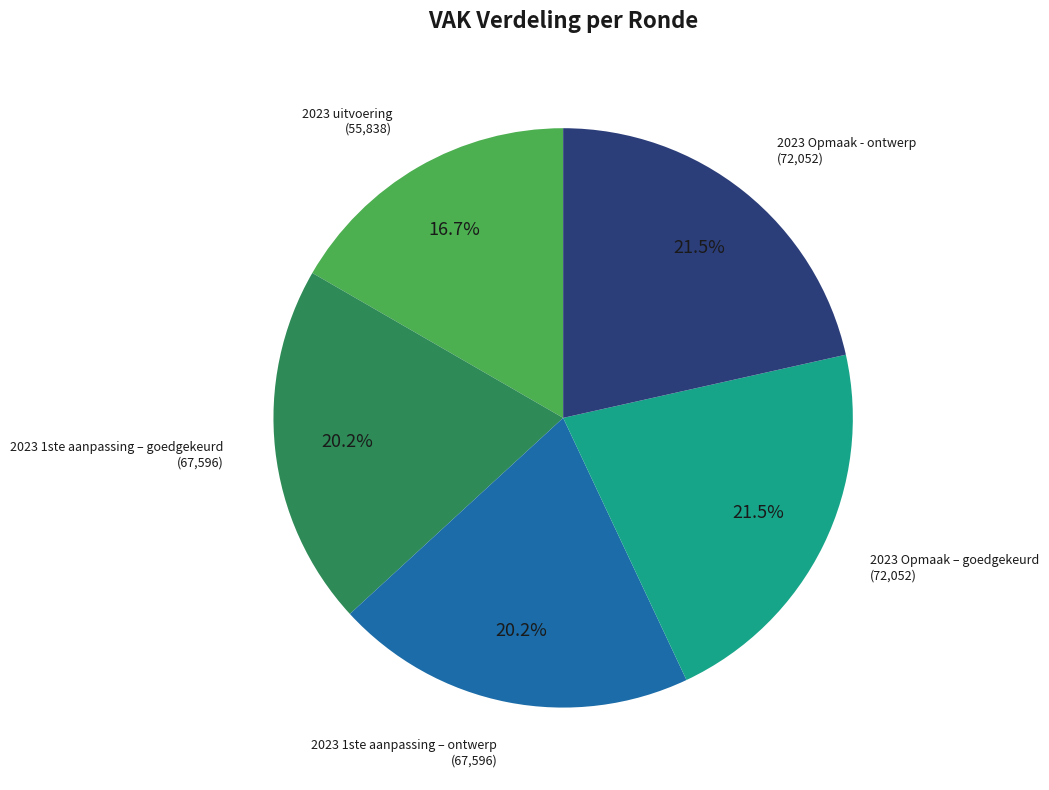

Is there a majority slice in this chart?

No